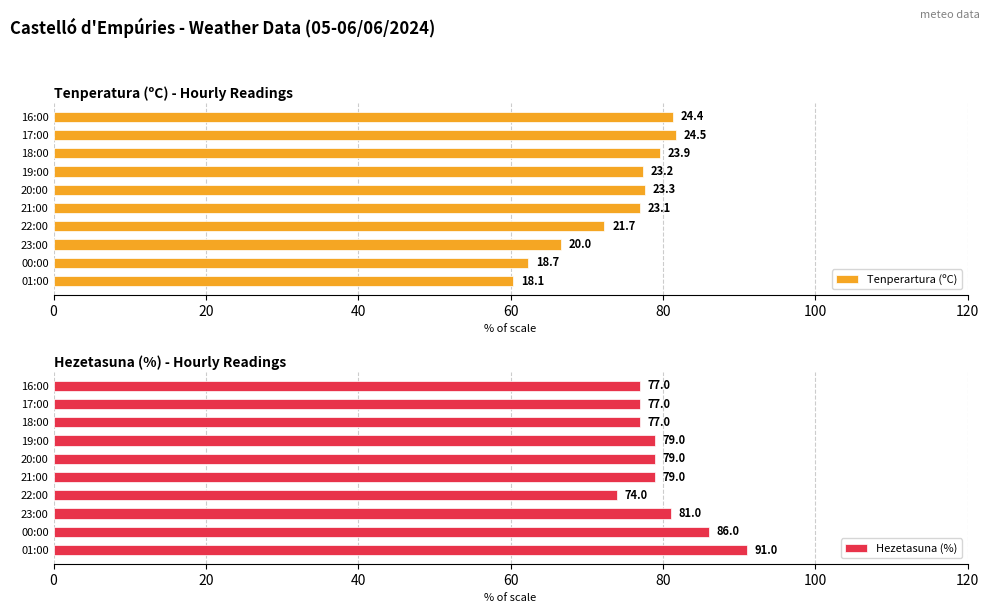

The Hezetasuna (%) series shows 101 at 22:00. True or false?

False